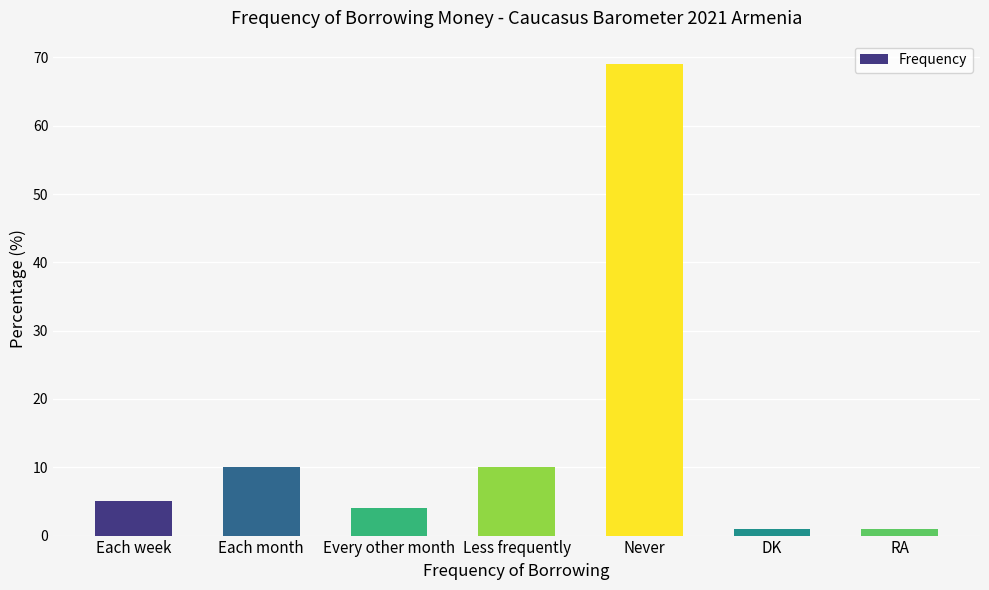

What is the label of the 1st bar from the left?

Each week